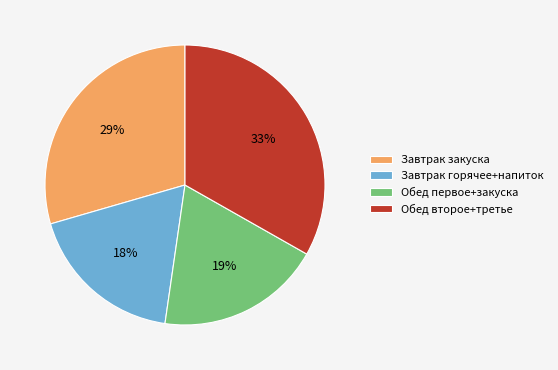

What is the ratio of the value at Обед второе+третье to the value at Завтрак закуска?

1.1